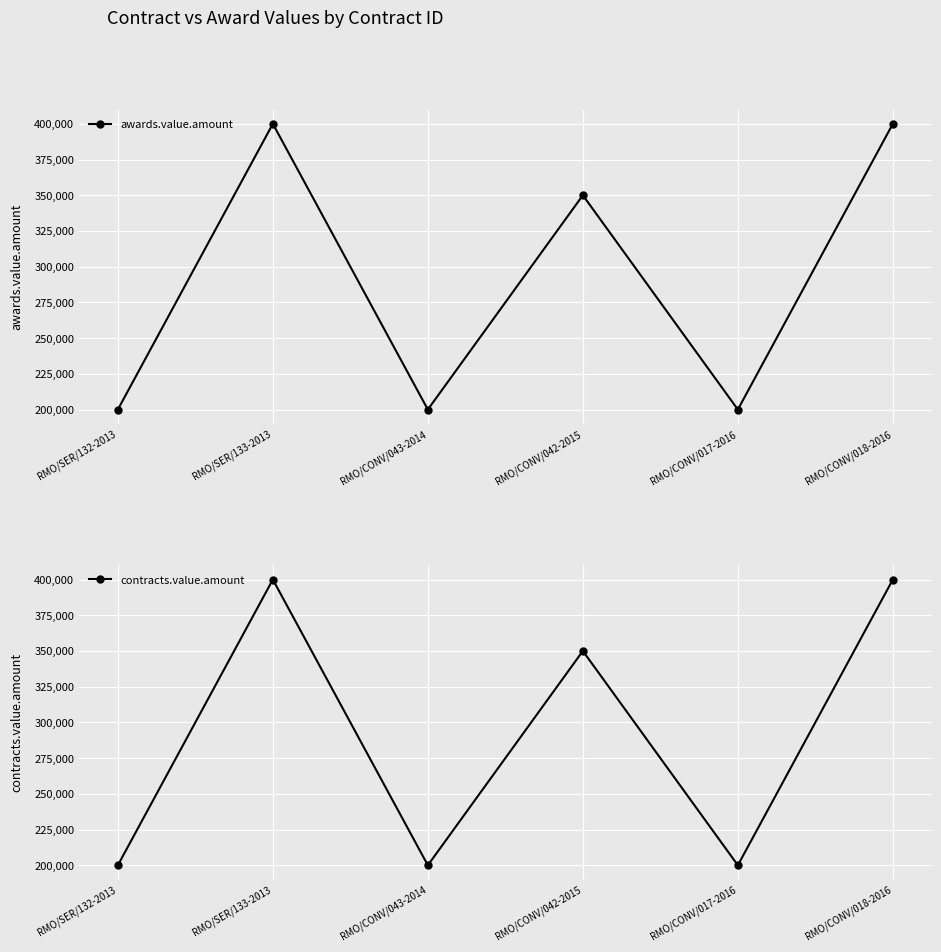

Which series has the largest range (max minus min)?

awards.value.amount